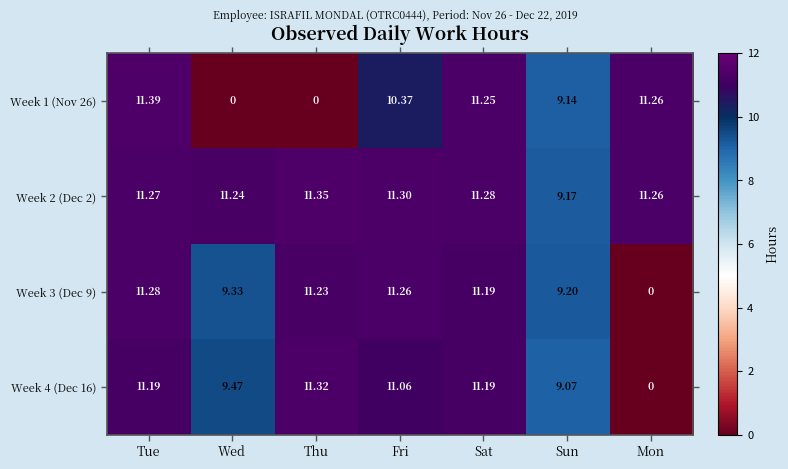

At which category is the sum across all series the highest?

Tue